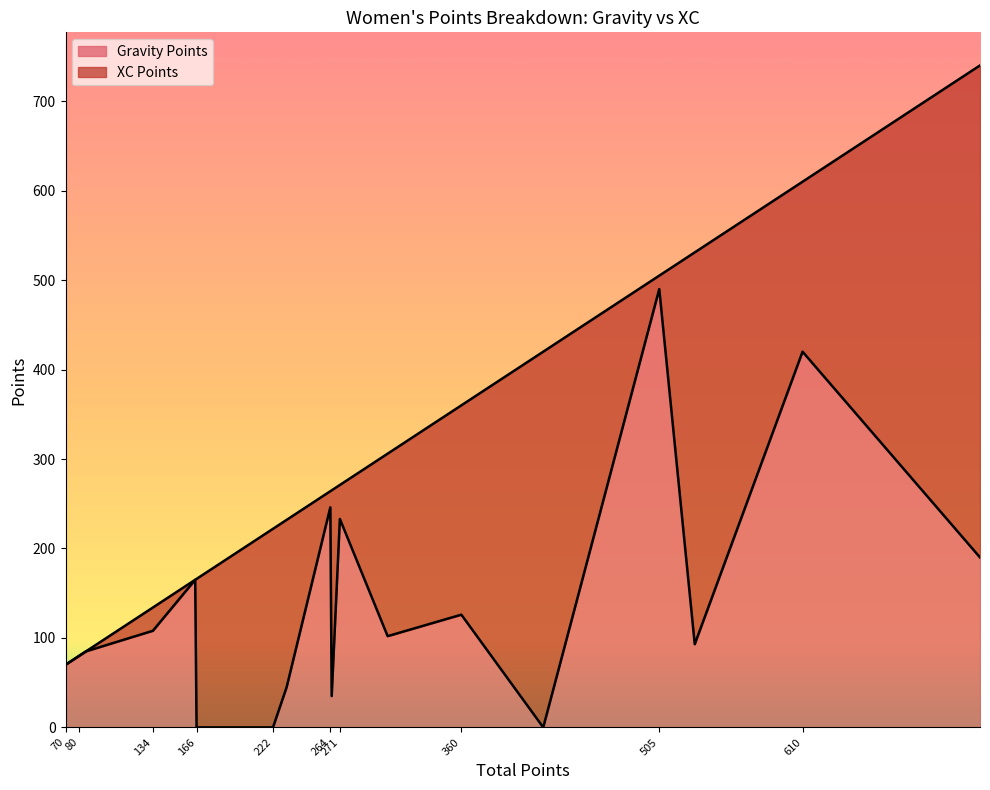

What is the sum of all XC Points values?

3105